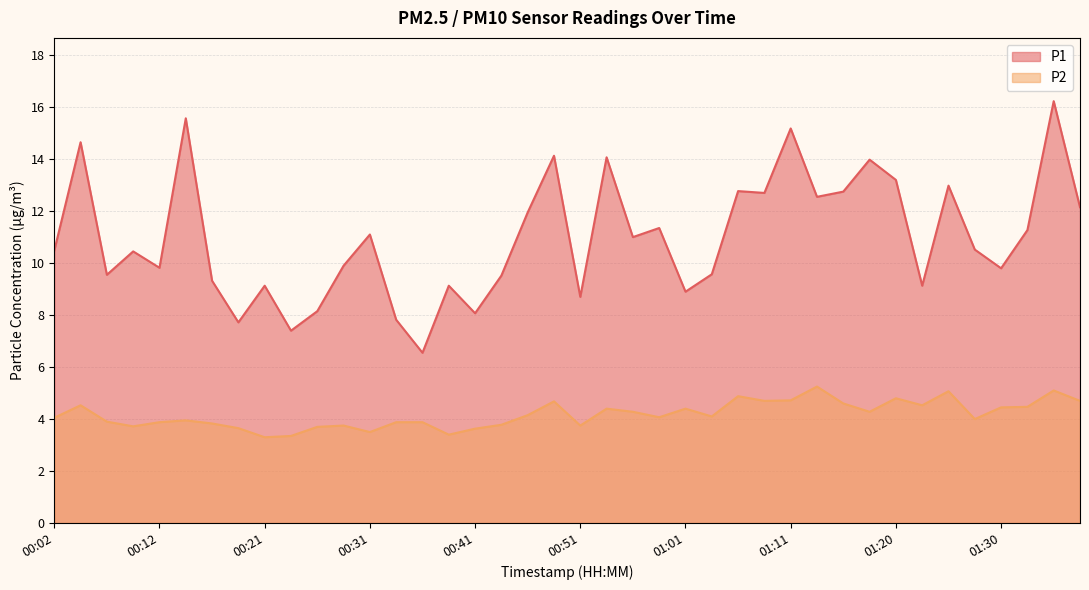

How many values in the P1 series are below 10?

18